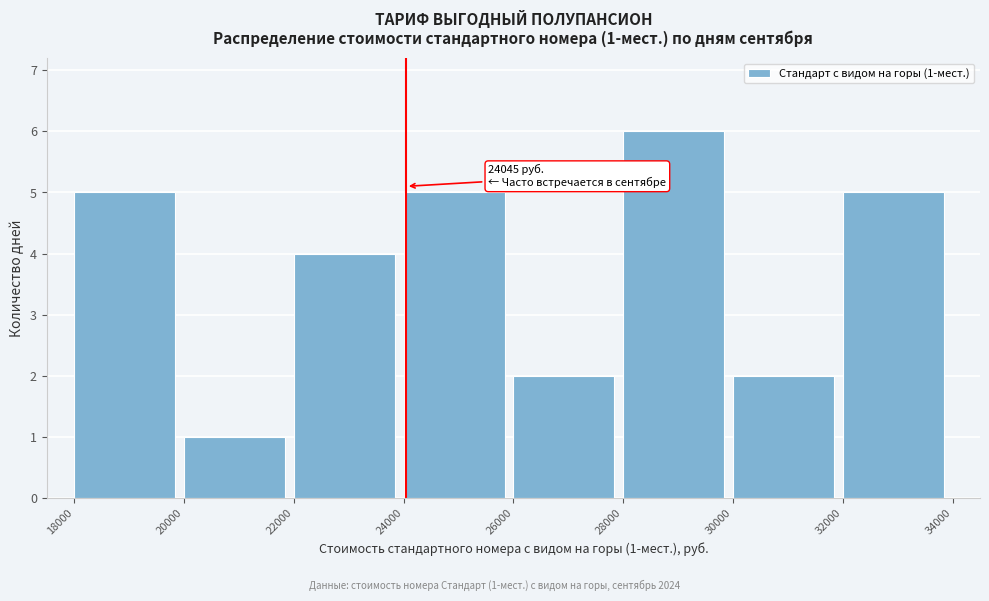

Which range on the x-axis has the tallest bar?

28000 to 30000